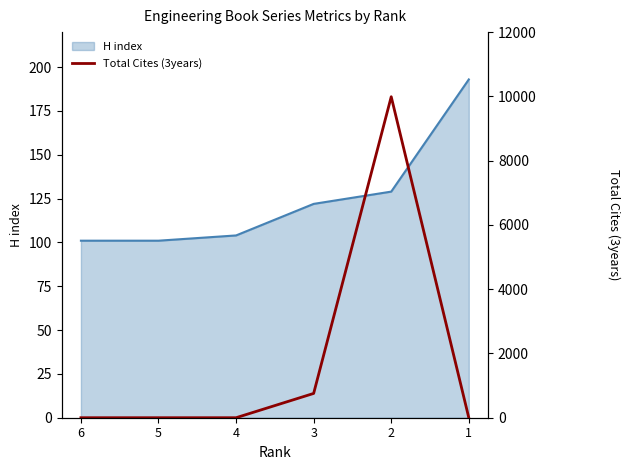

The value of H index at 2 is 129. True or false?

True